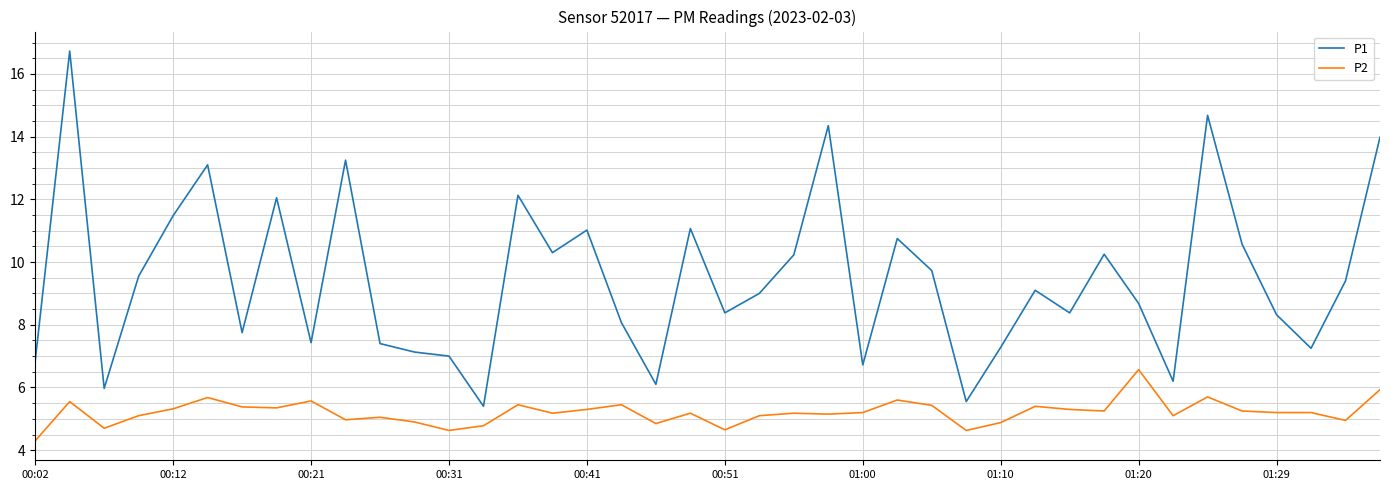

What is the difference between the maximum and minimum values in the P1 series?

11.3